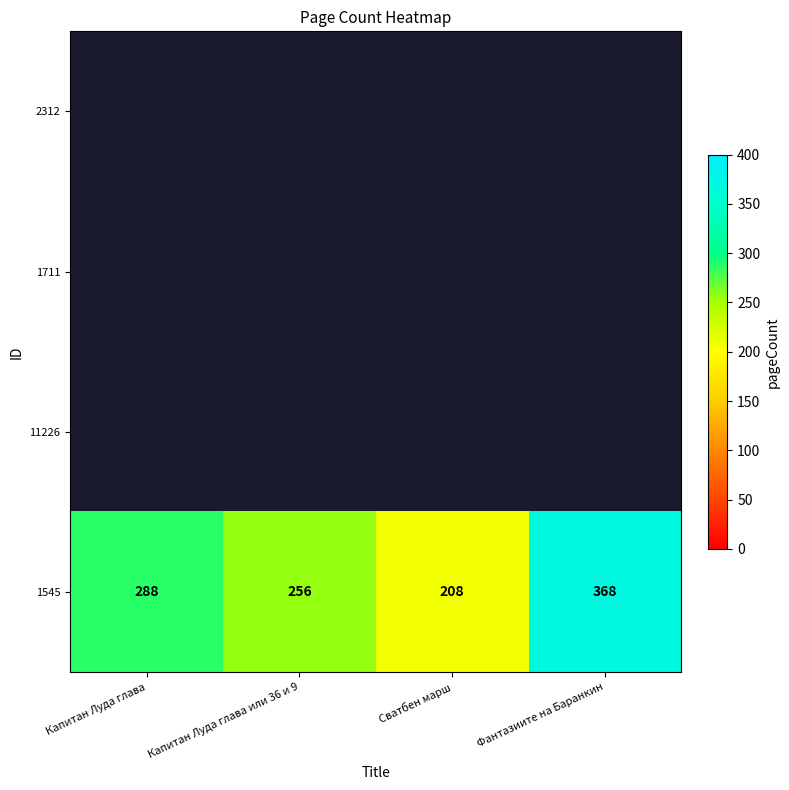

The chart shows a value of 351 at Капитан Луда глава или 36 и 9. True or false?

False